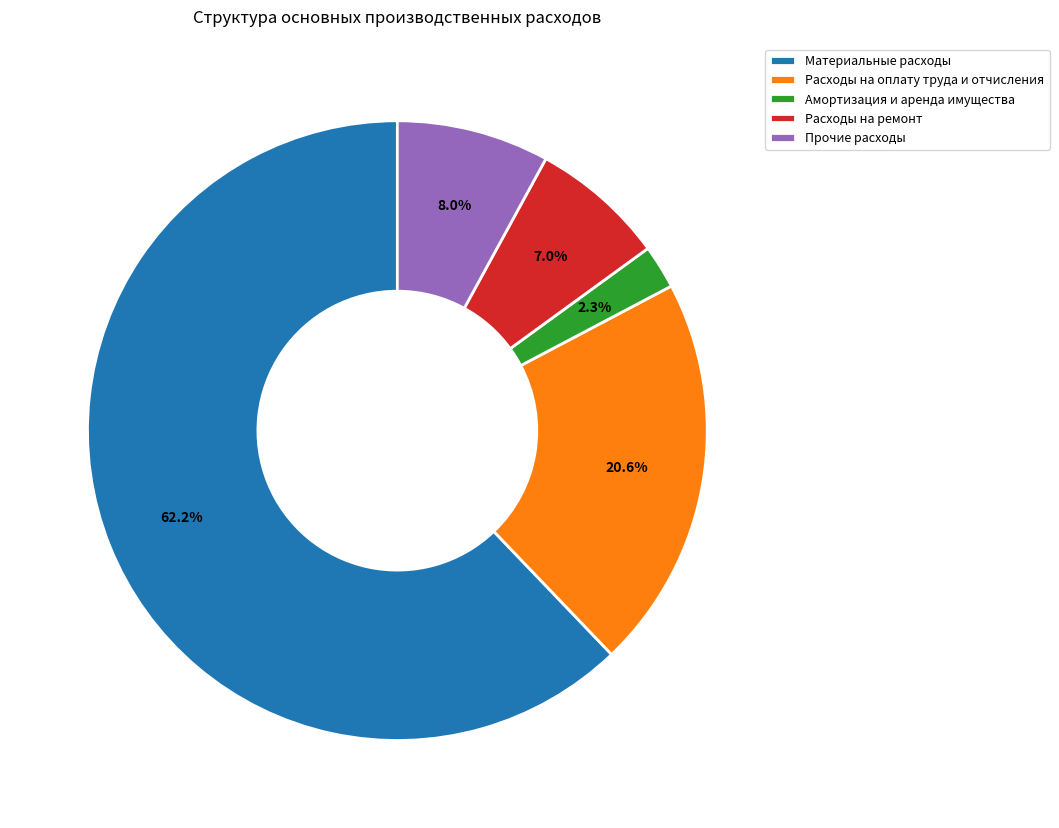

How many slices are in this pie chart?

5